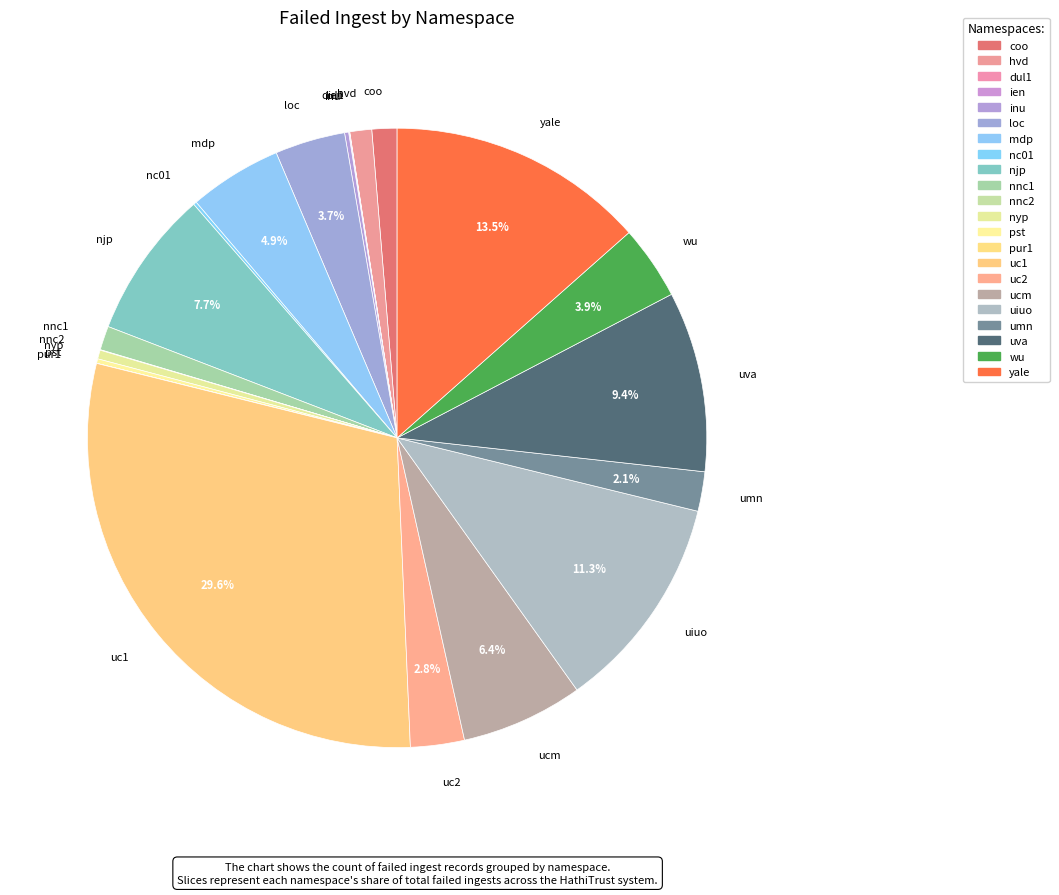

What is the largest slice in the pie chart?

uc1